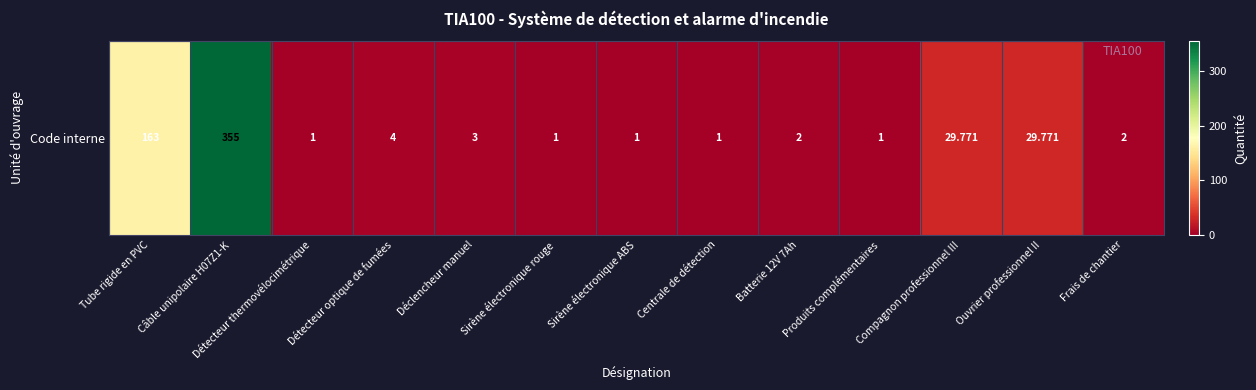

What is the greatest value displayed?

355.0